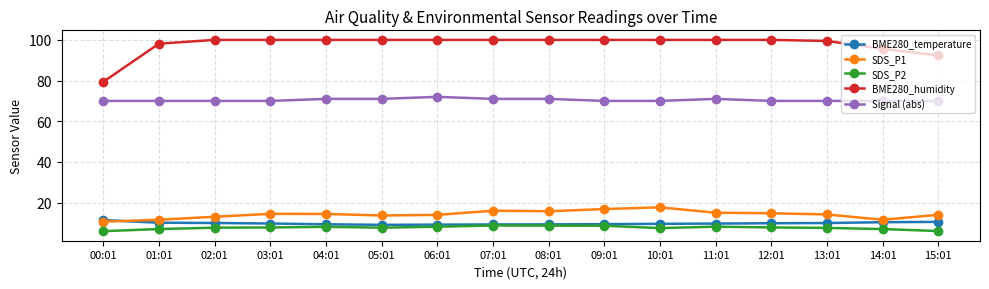

What is the difference between the BME280_humidity values at 09:01 and 13:01?

0.5